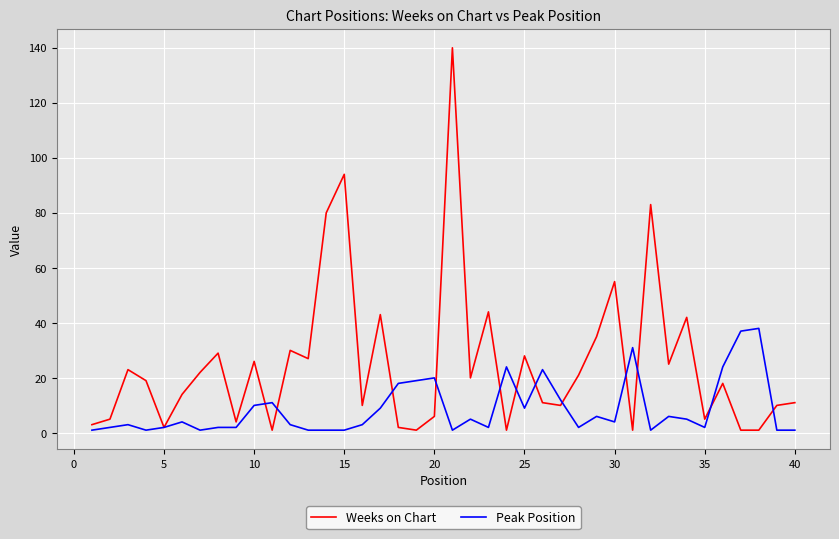

Which series has the largest total across all categories?

Weeks on Chart